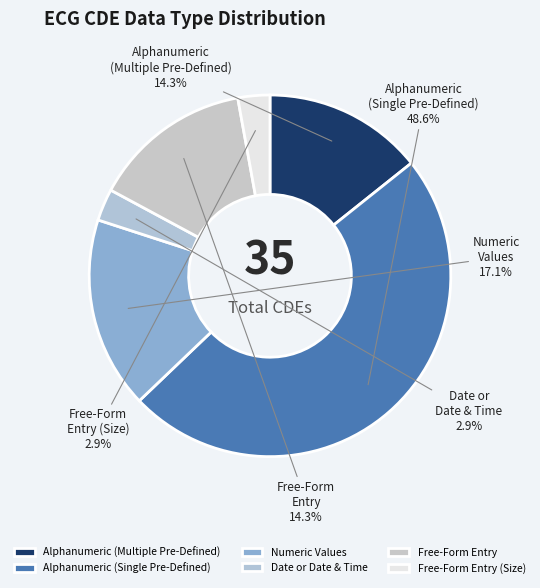

Which category has the biggest portion of the pie?

Alphanumeric (Single Pre-Defined)